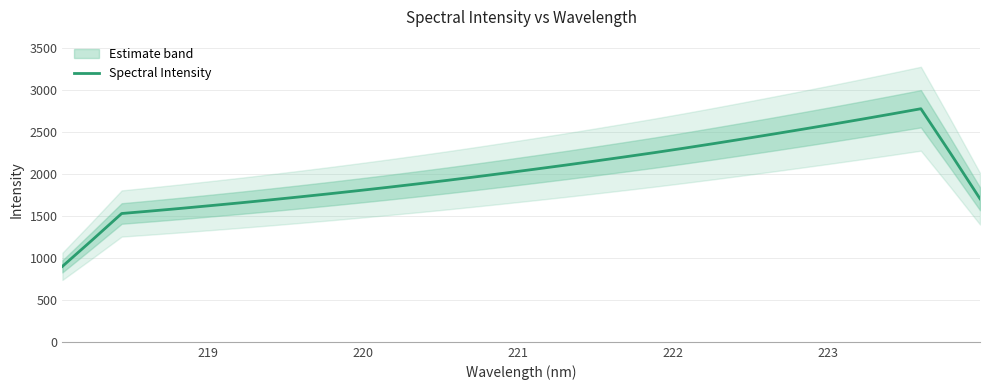

Is this an area chart (filled region under the line)?

No